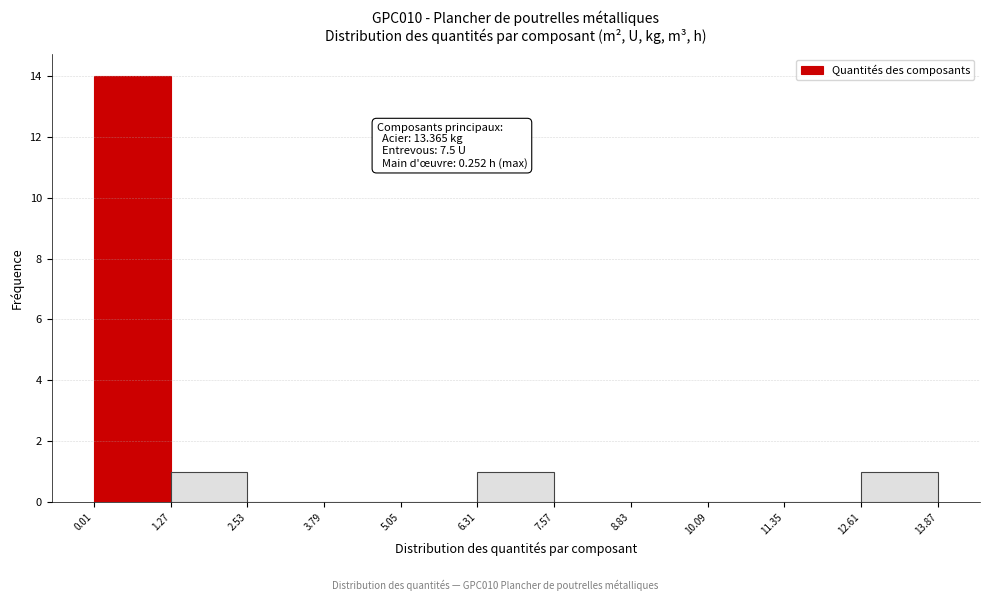

Over which range of the x-axis is the bar tallest?

0.01 to 1.27